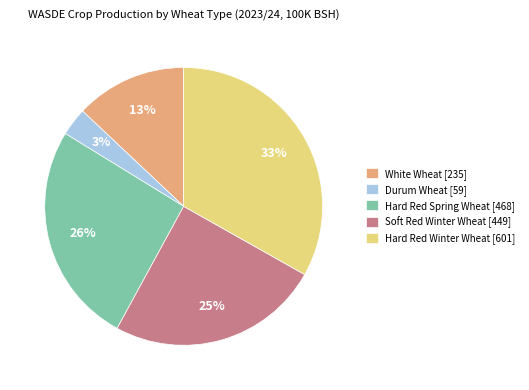

Rank the categories by value from highest to lowest.

Hard Red Winter Wheat, Hard Red Spring Wheat, Soft Red Winter Wheat, White Wheat, Durum Wheat